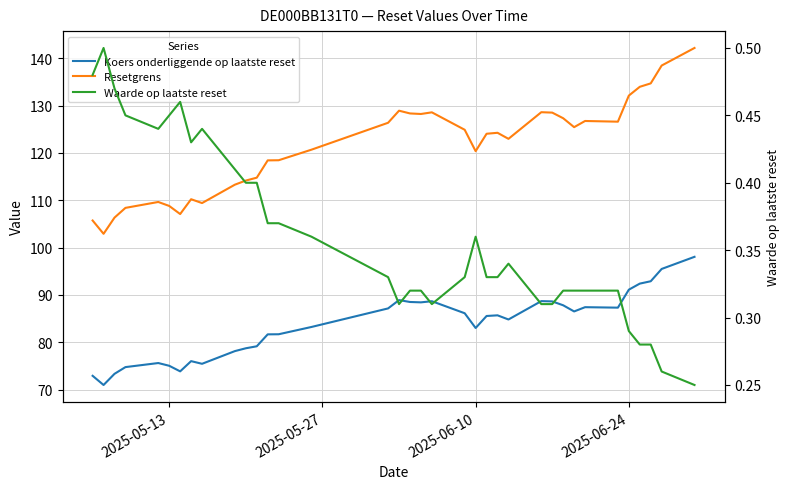

What is the difference between the second highest and second lowest values in the Waarde op laatste reset series?

0.2